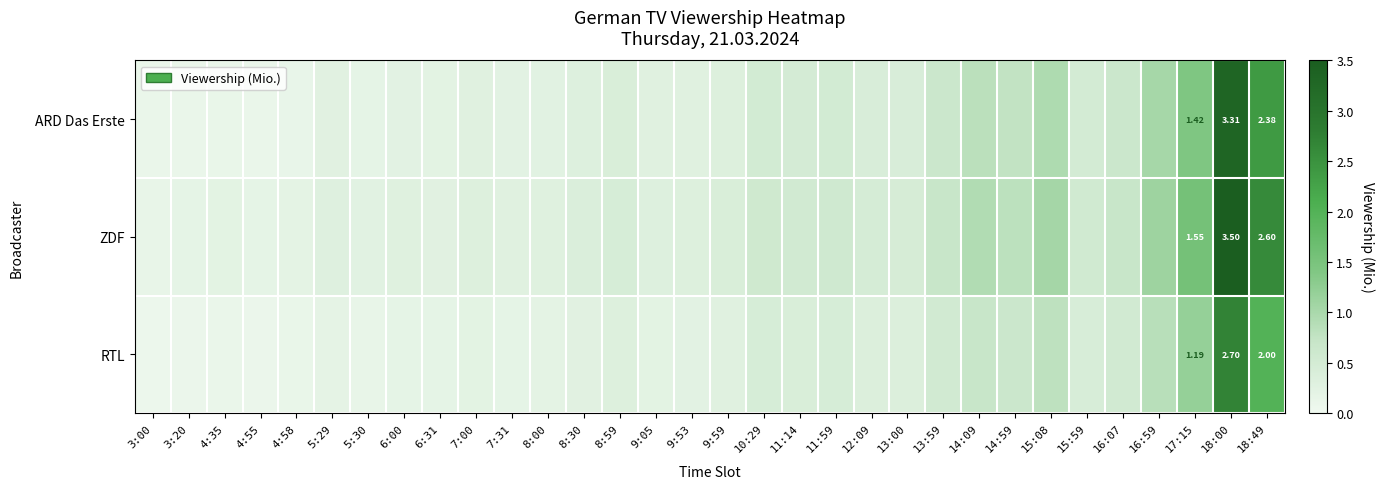

Which series changed the most between 4:35 and 10:29?

ARD Das Erste